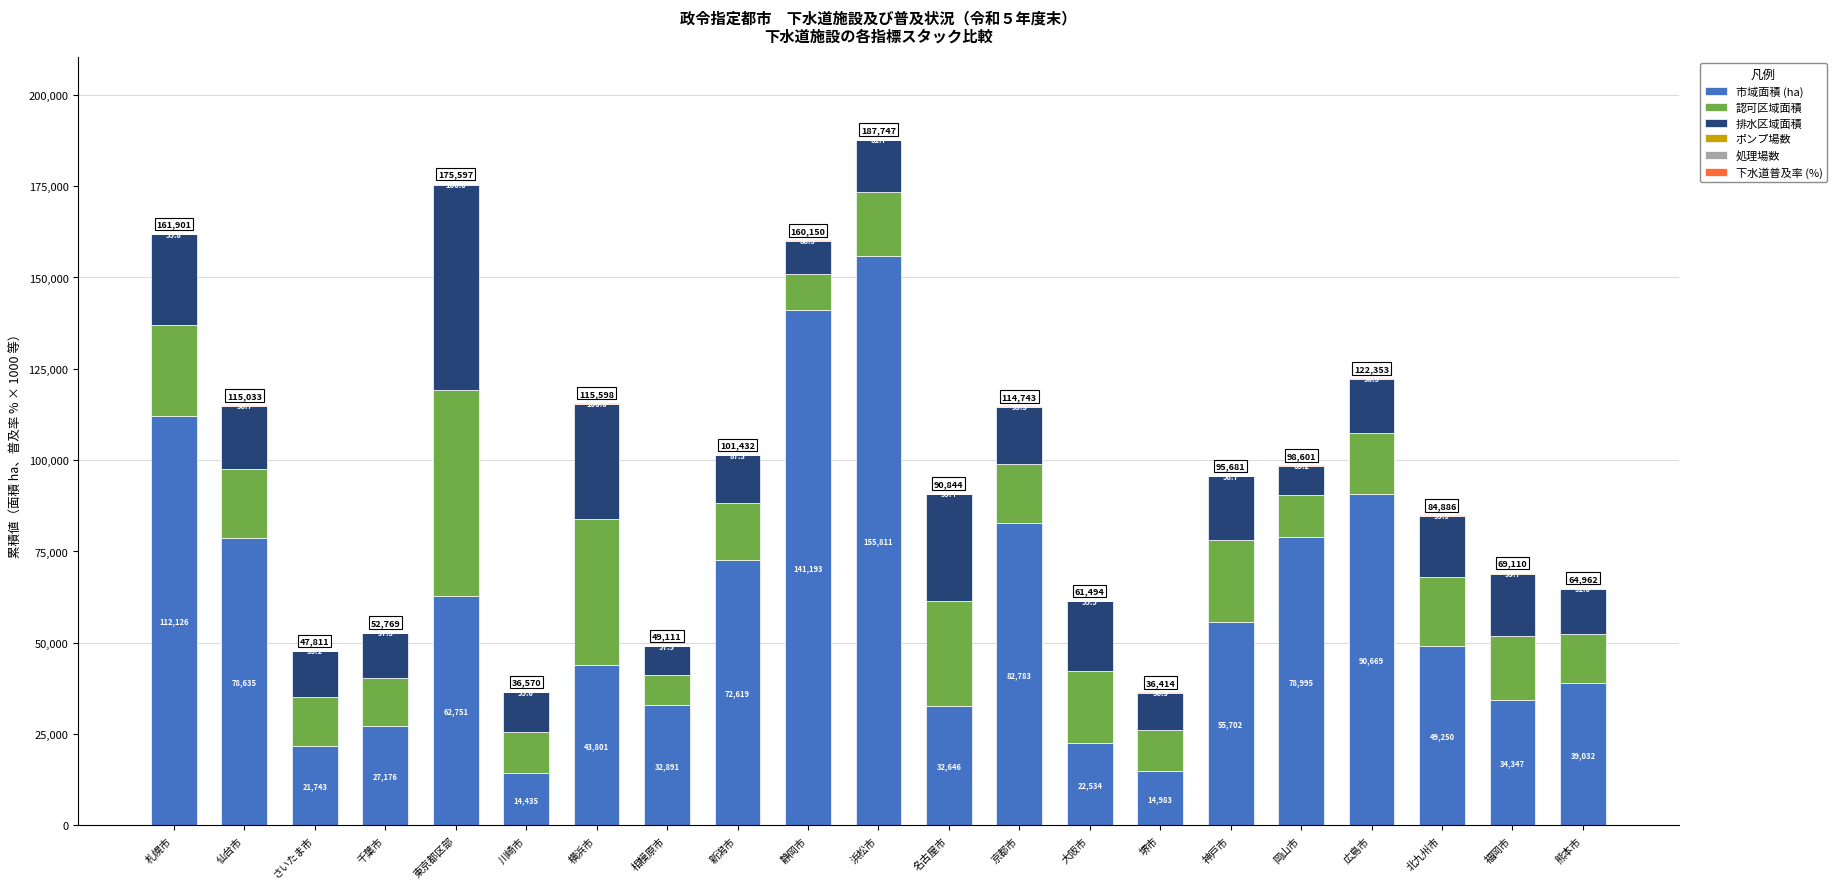

At which category is the sum across all series the highest?

浜松市